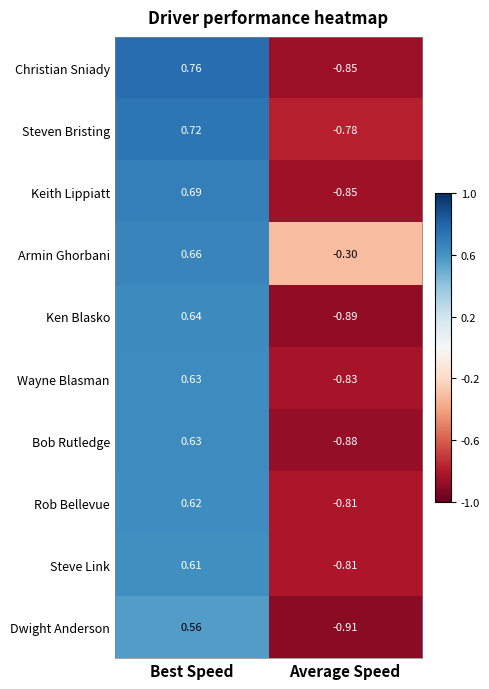

Between Best Speed and Average Speed, which series saw the biggest shift?

Christian Sniady